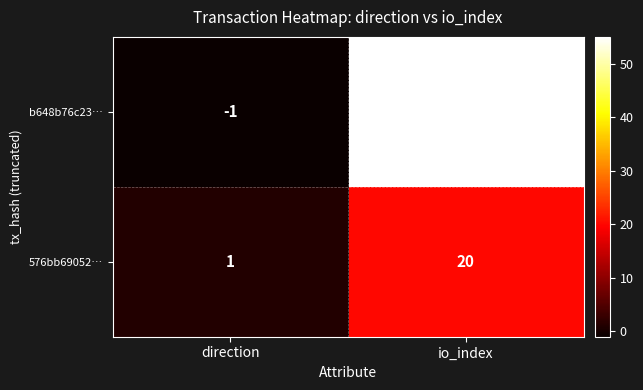

At which label is 576bb69052… closest to 10?

direction